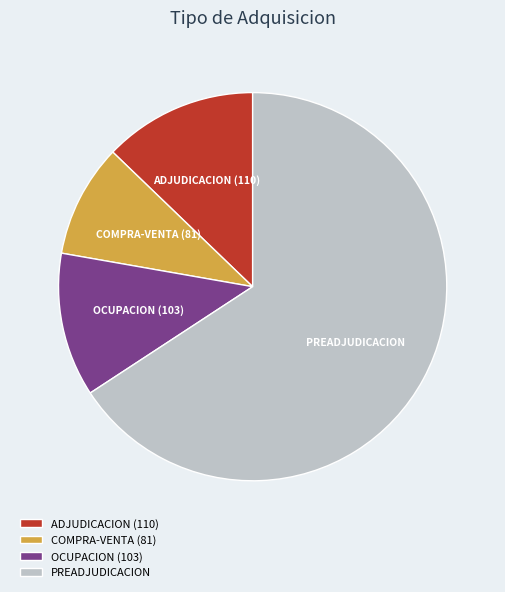

Which category has the biggest portion of the pie?

PREADJUDICACION